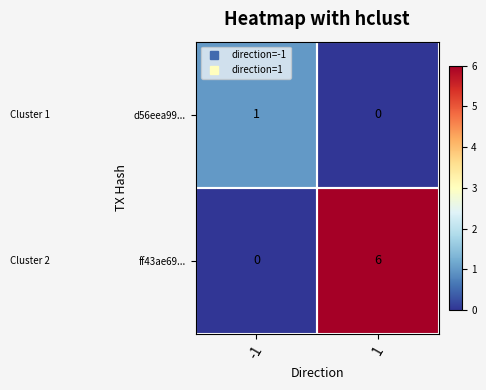

At which category is the sum across all series the highest?

1